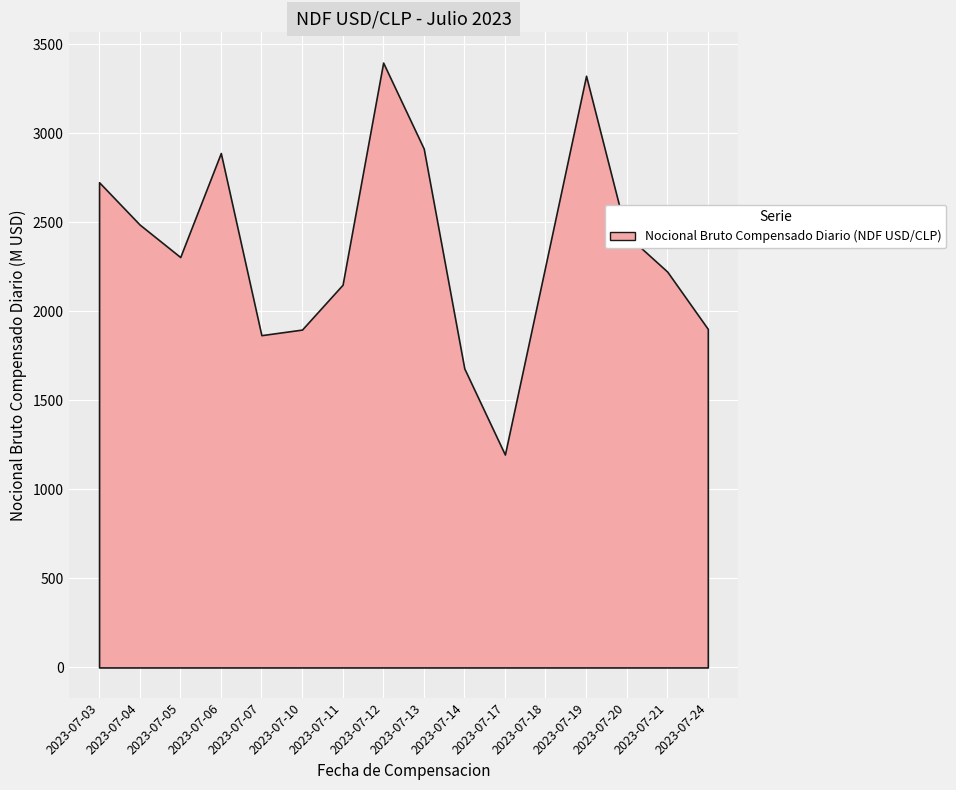

Is it true that Nocional Bruto Compensado Diario (NDF USD/CLP) equals 2656.2 at 2023-07-24?

False